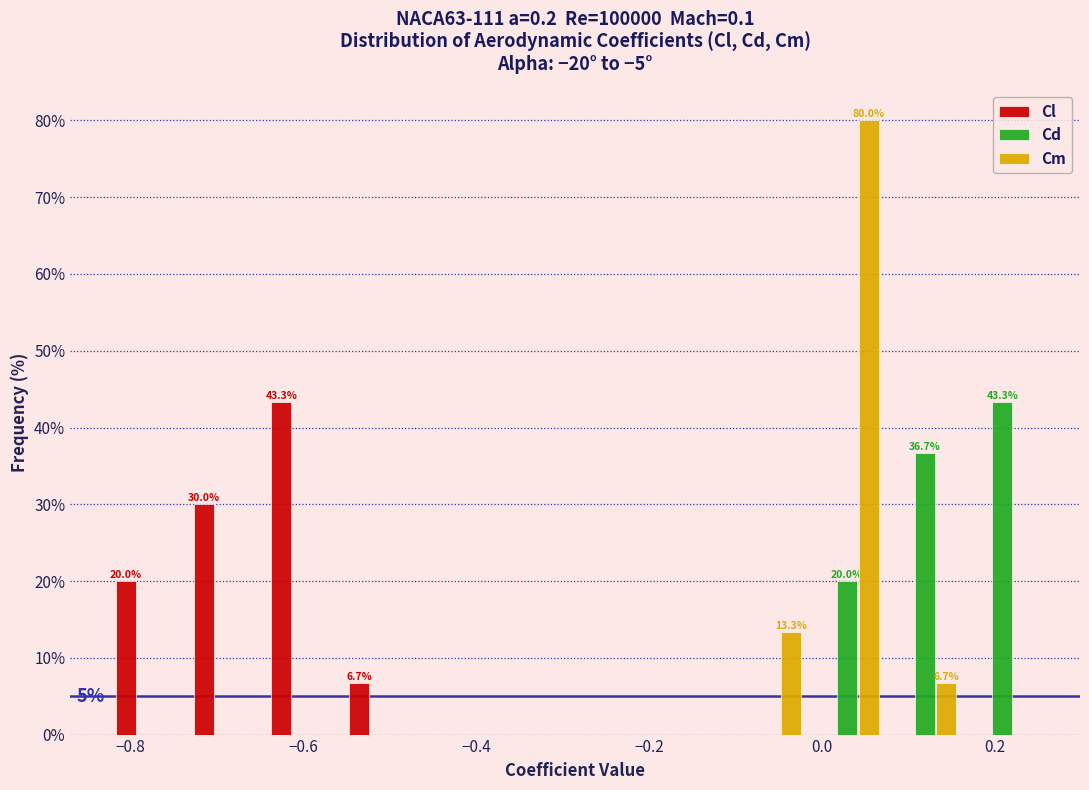

In the Cd series, which range on the x-axis has the tallest bar?

0.16 to 0.26